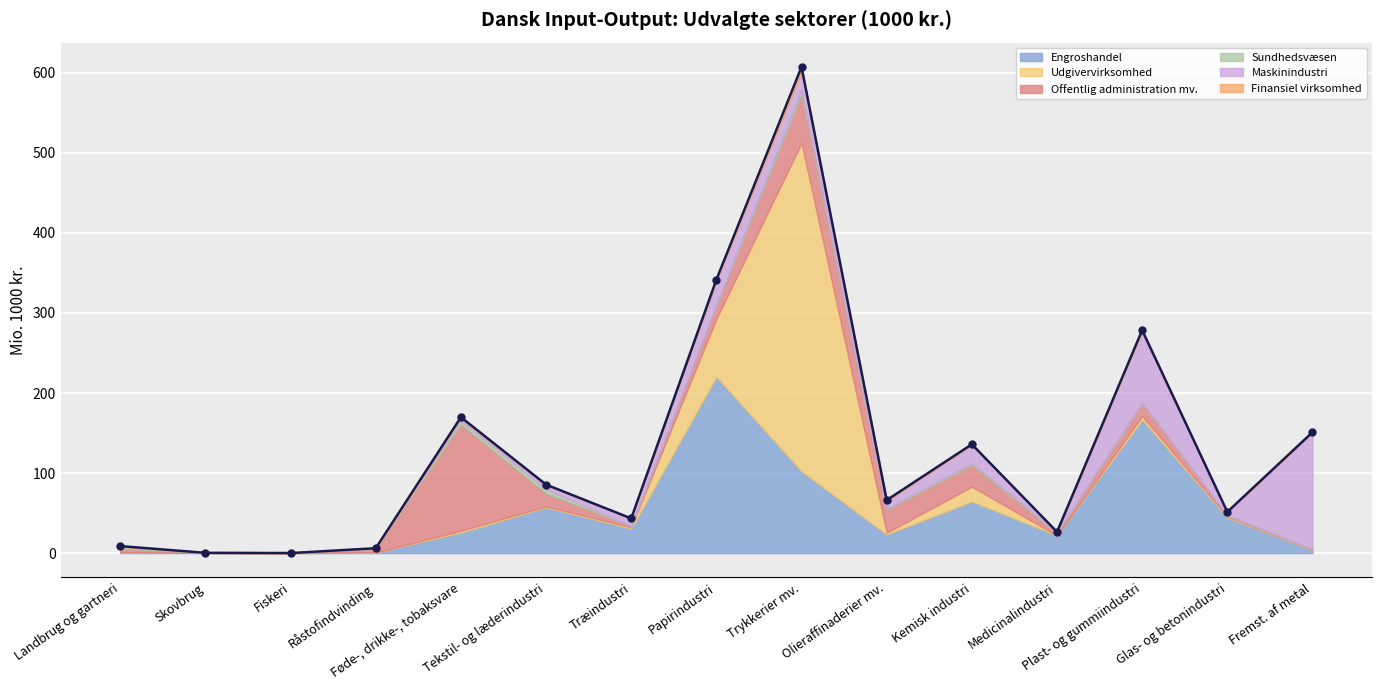

At which label is the value closest to 303?

Plast- og gummiindustri